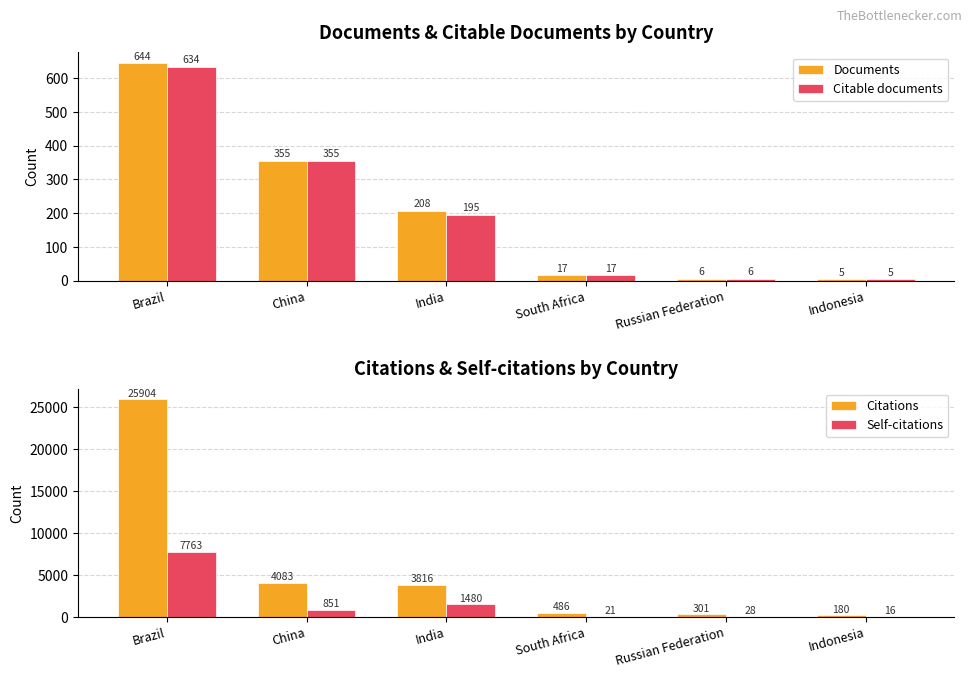

What is the value of the Citable documents bar at the 1st from the left?

634